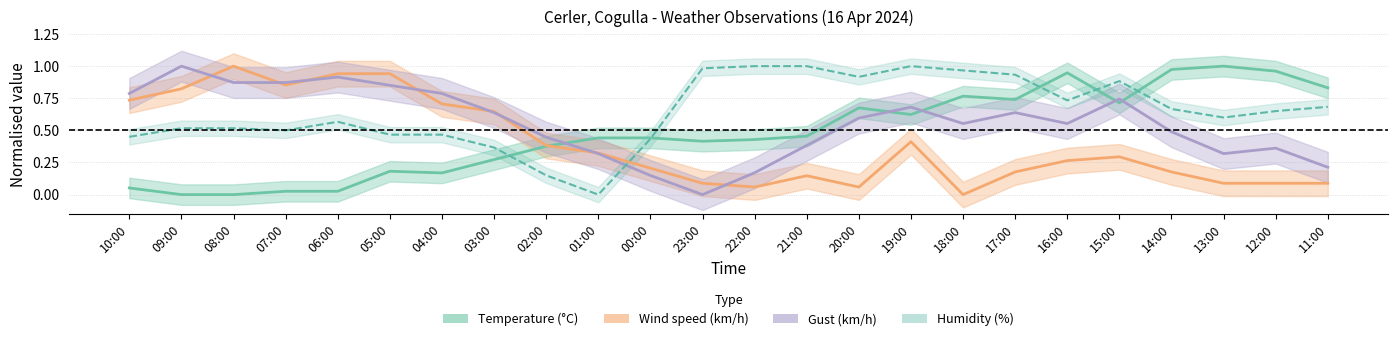

Reading right to left, list all the values displayed in this chart.

Temperature (°C): 11:00=0.8	12:00=1.0	13:00=1.0	14:00=1.0	15:00=0.7	16:00=0.9	17:00=0.7	18:00=0.8	19:00=0.6	20:00=0.7	21:00=0.5	22:00=0.4	23:00=0.4	00:00=0.4	01:00=0.4	02:00=0.4	03:00=0.3	04:00=0.2	05:00=0.2	06:00=0.0	07:00=0.0	08:00=0.0	09:00=0.0	10:00=0.1
Wind speed (km/h): 11:00=0.1	12:00=0.1	13:00=0.1	14:00=0.2	15:00=0.3	16:00=0.3	17:00=0.2	18:00=0.0	19:00=0.4	20:00=0.1	21:00=0.1	22:00=0.1	23:00=0.1	00:00=0.2	01:00=0.3	02:00=0.4	03:00=0.6	04:00=0.7	05:00=0.9	06:00=0.9	07:00=0.9	08:00=1.0	09:00=0.8	10:00=0.7
Gust (km/h): 11:00=0.2	12:00=0.4	13:00=0.3	14:00=0.5	15:00=0.7	16:00=0.6	17:00=0.6	18:00=0.6	19:00=0.7	20:00=0.6	21:00=0.4	22:00=0.2	23:00=0.0	00:00=0.1	01:00=0.3	02:00=0.4	03:00=0.6	04:00=0.8	05:00=0.9	06:00=0.9	07:00=0.9	08:00=0.9	09:00=1.0	10:00=0.8
Humidity (%): 11:00=0.7	12:00=0.7	13:00=0.6	14:00=0.7	15:00=0.9	16:00=0.7	17:00=0.9	18:00=1.0	19:00=1.0	20:00=0.9	21:00=1.0	22:00=1.0	23:00=1.0	00:00=0.4	01:00=0.0	02:00=0.1	03:00=0.4	04:00=0.5	05:00=0.5	06:00=0.6	07:00=0.5	08:00=0.5	09:00=0.5	10:00=0.5